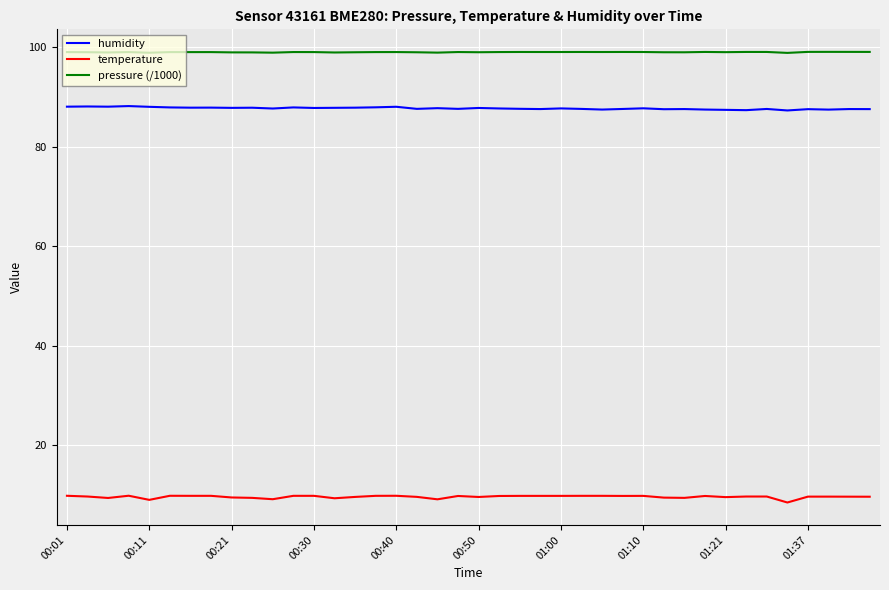

List the series in order of their peak value, highest first.

pressure (/1000), humidity, temperature